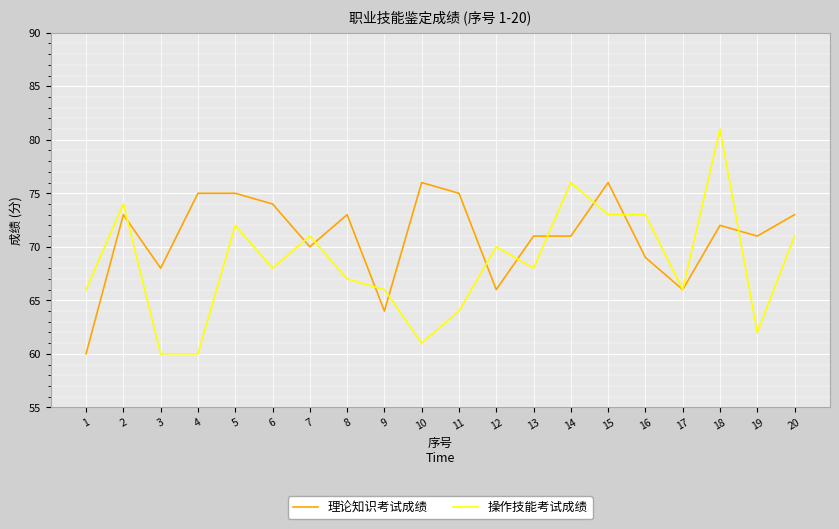

Reading right to left, transcribe all the data shown in this chart.

理论知识考试成绩: 73	71	72	66	69	76	71	71	66	75	76	64	73	70	74	75	75	68	73	60
操作技能考试成绩: 71	62	81	66	73	73	76	68	70	64	61	66	67	71	68	72	60	60	74	66